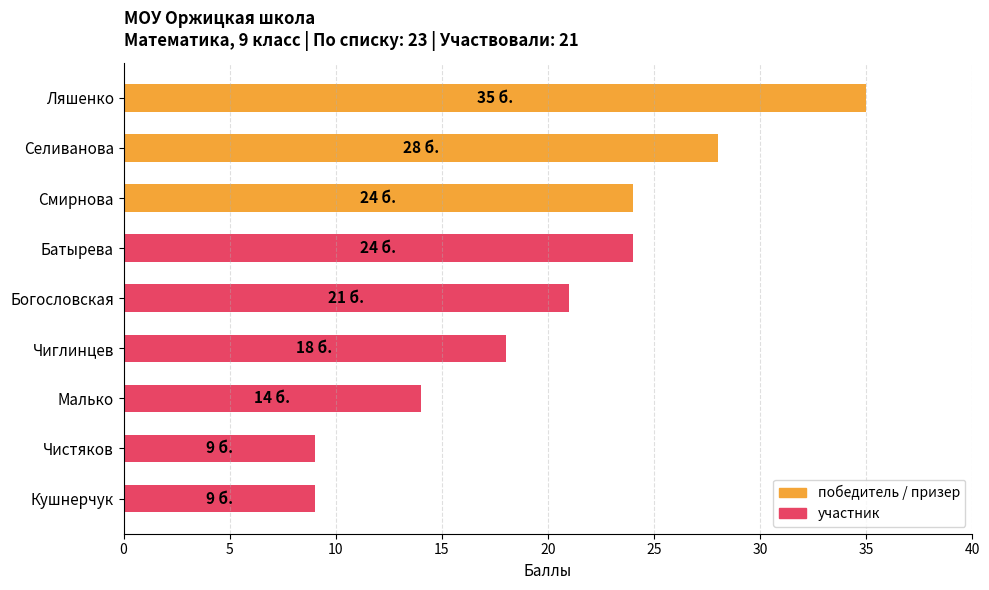

What is the difference between the second highest and second lowest values?

19